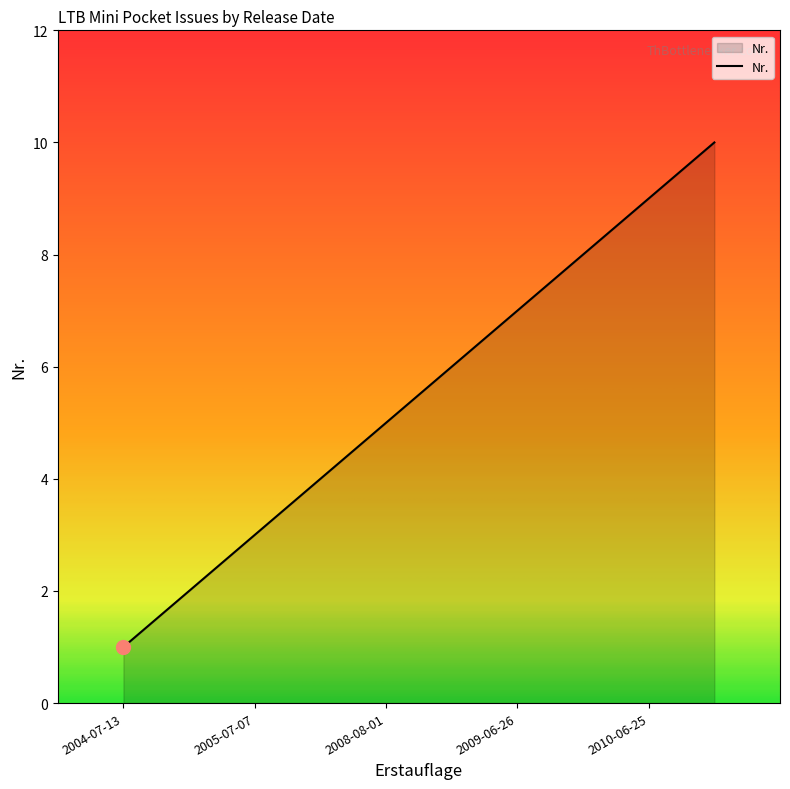

How many lines are shown in the chart?

1